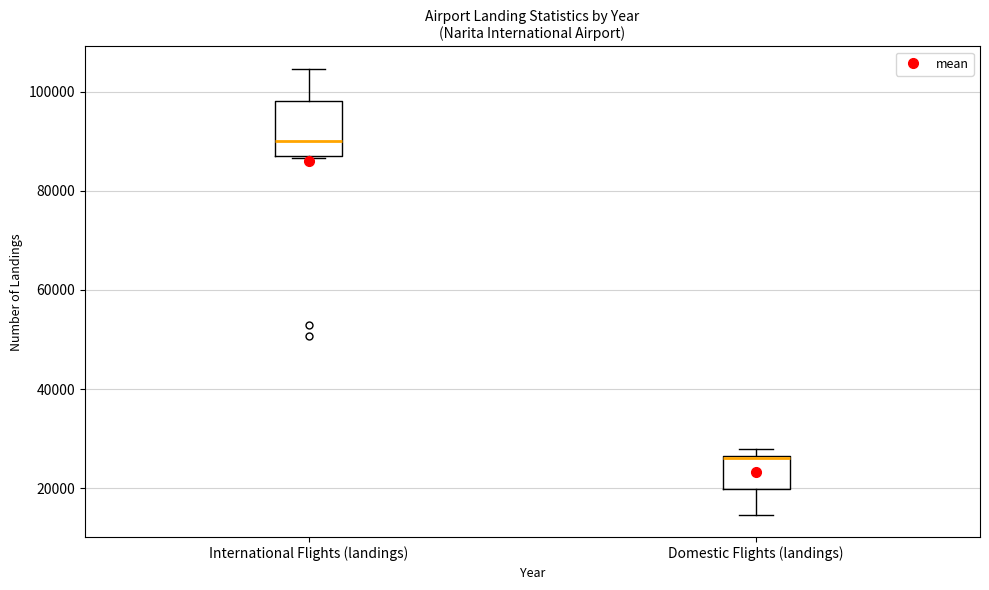

Reading left to right, read every box against the y-axis: the position of its median line, the range the box covers, and the ends of its whiskers. The values are not printed on the chart, so give them approximately, as read against the axis.

International Flights (landings): median 90000, box 88000 to 98000, whiskers 86000 to 104000
Domestic Flights (landings): median 26000, box 20000 to 26000, whiskers 14000 to 28000